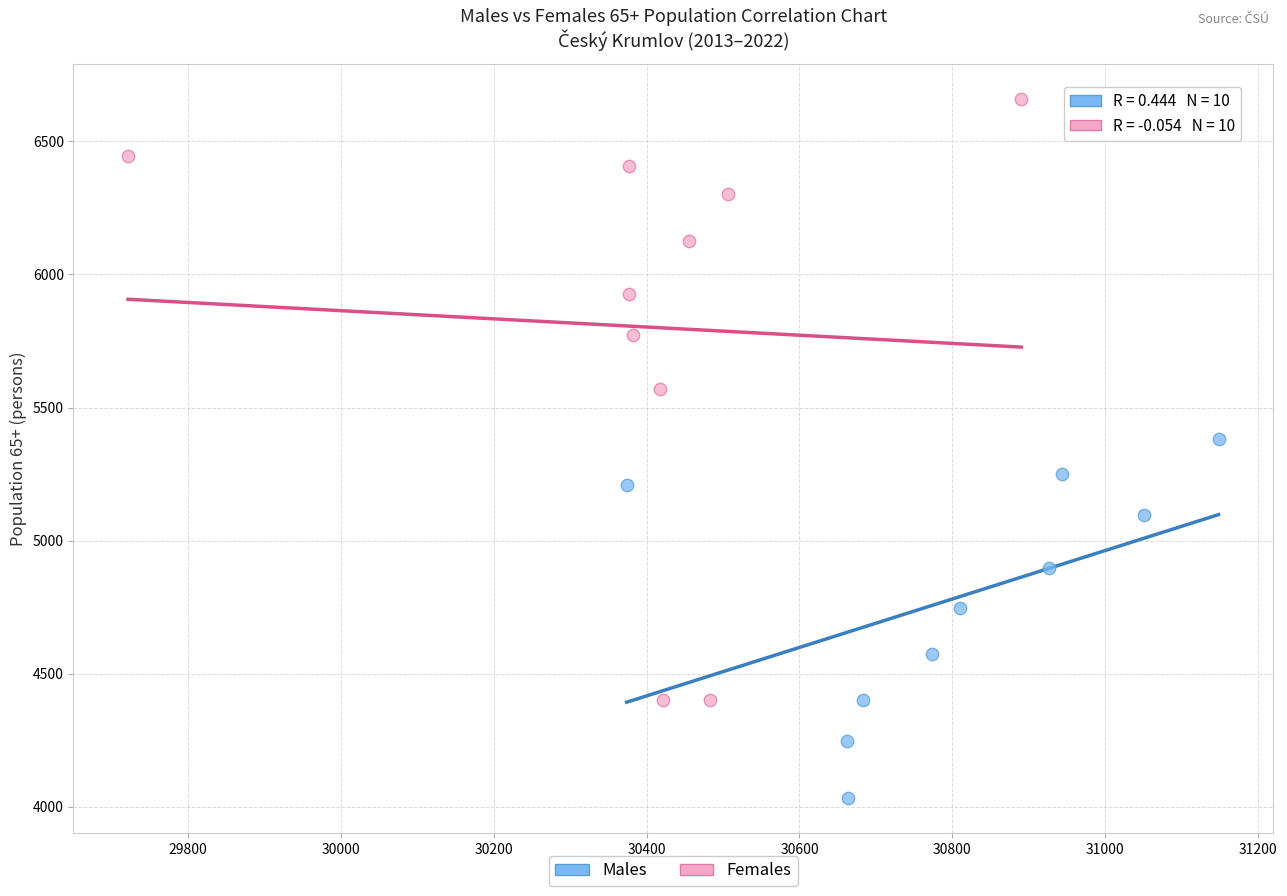

Which series has the largest Y range (max minus min)?

Females